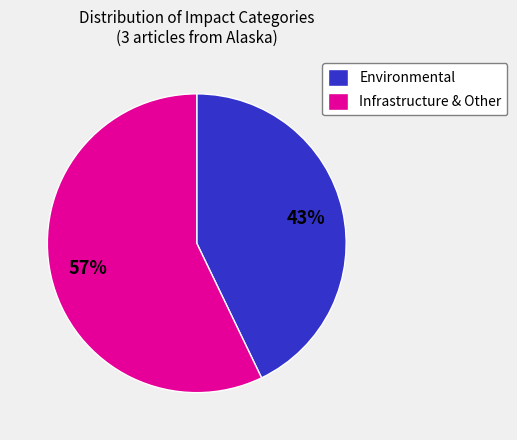

Count the number of slices in the pie.

2